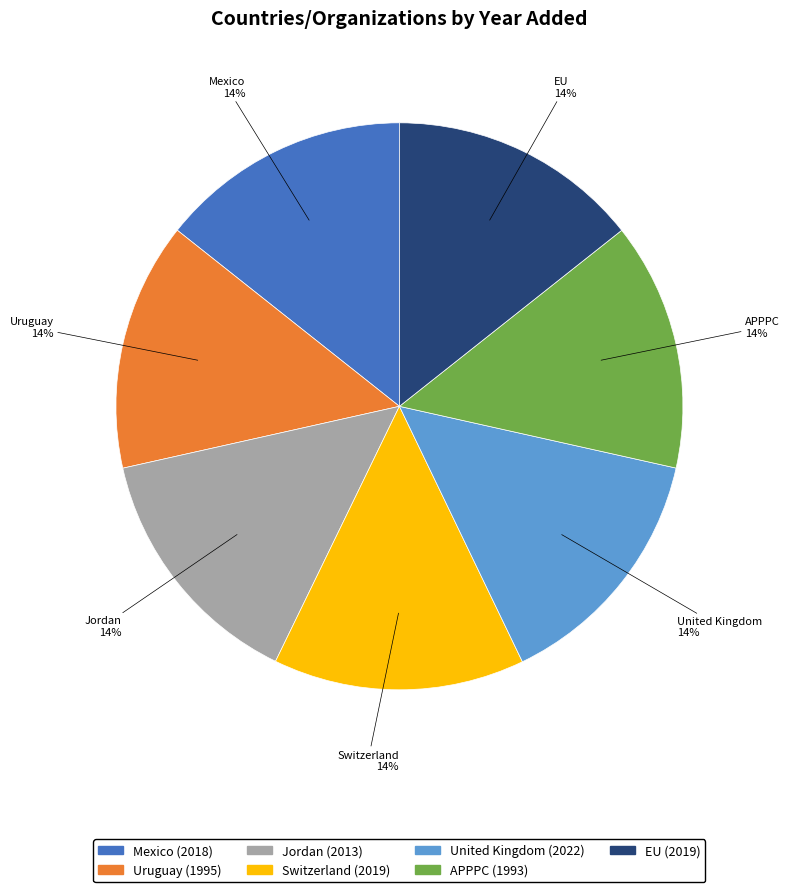

To the nearest percent, what percentage of the pie is Mexico?

14%